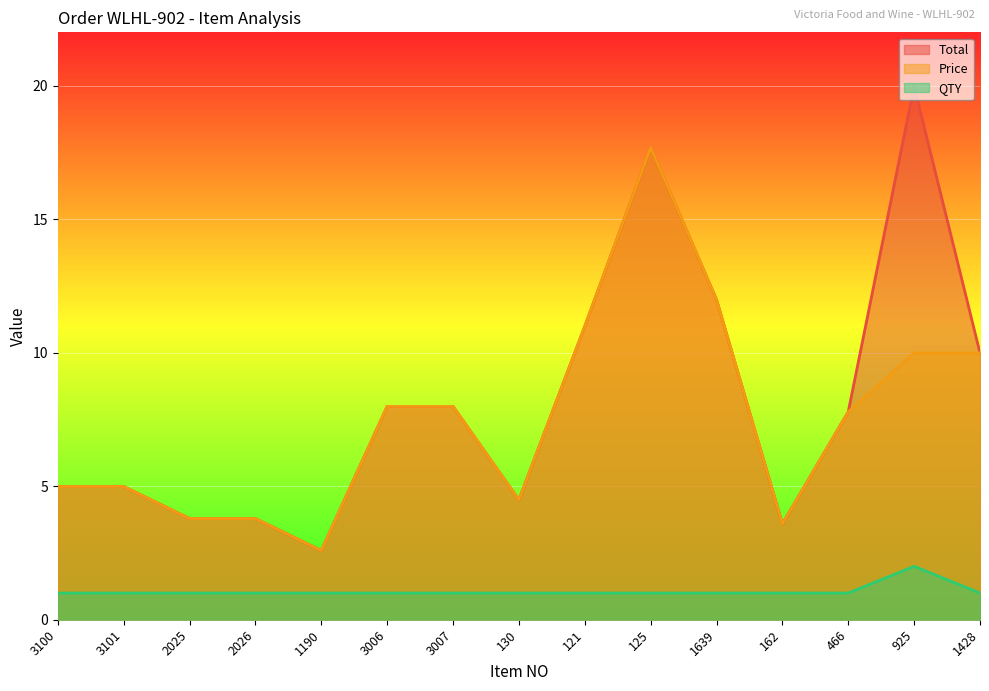

What is the difference between the highest and lowest values at 1190?

1.6